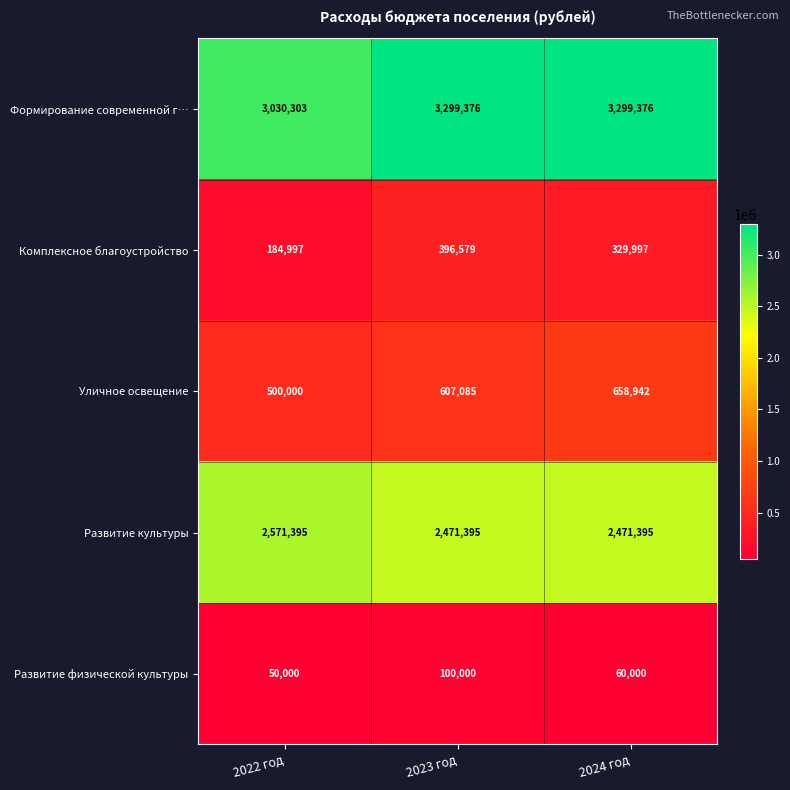

How many data points does each series have?

3